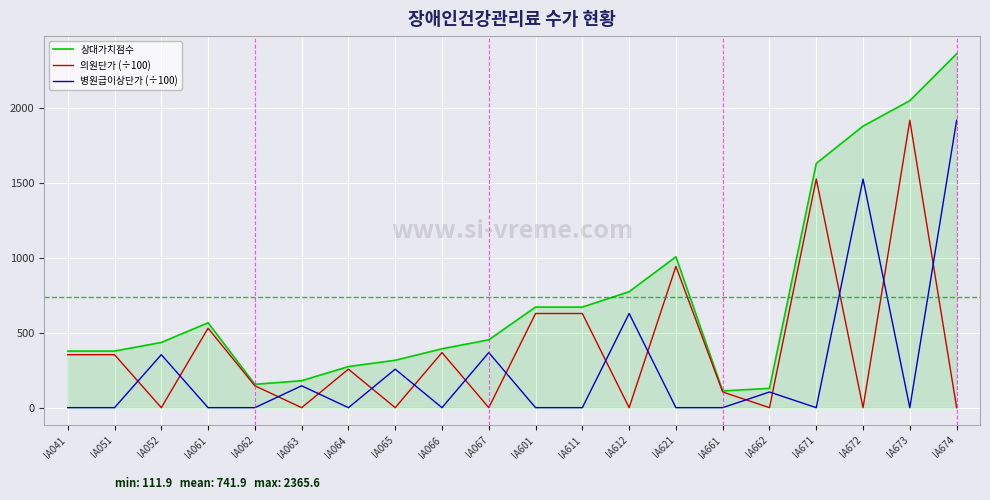

At how many categories does at least one series exceed 2194?

1